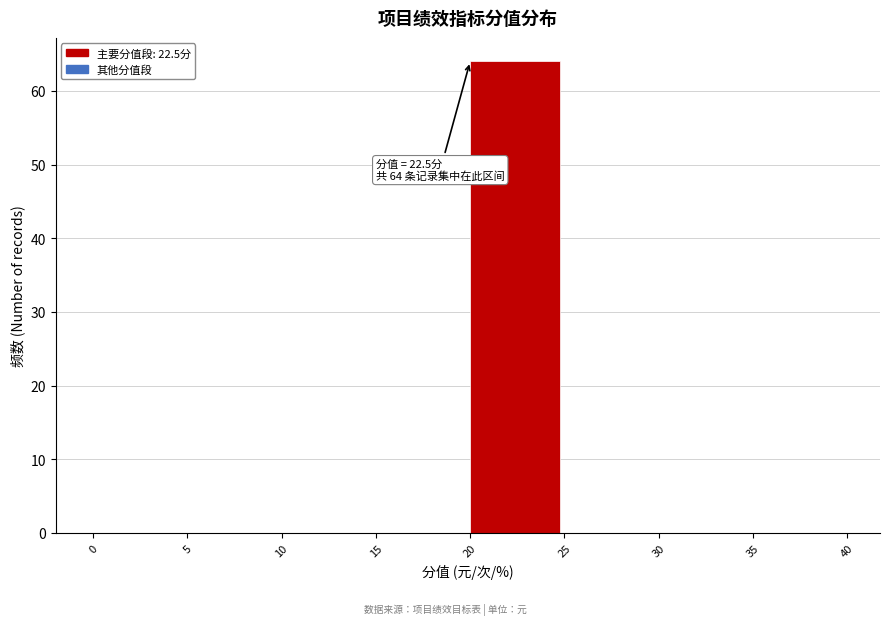

Which range on the x-axis has the tallest bar?

20 to 25